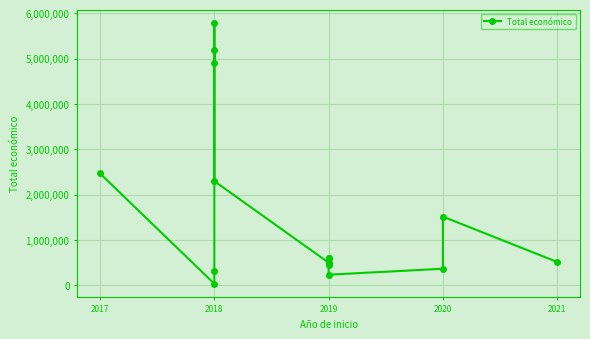

What is the change in value from 2018 to 2021?

-5279029